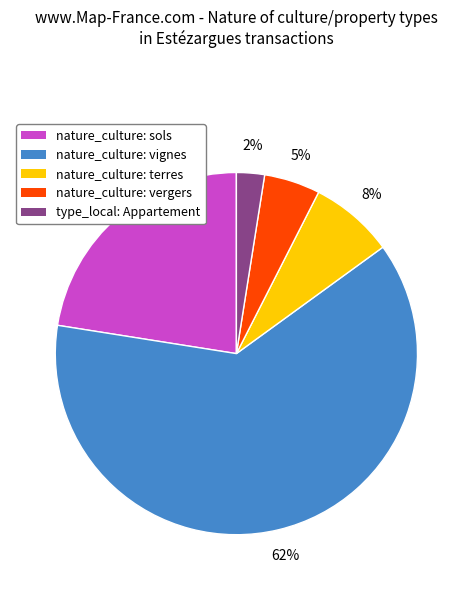

Is there any slice that represents more than half of the pie?

Yes